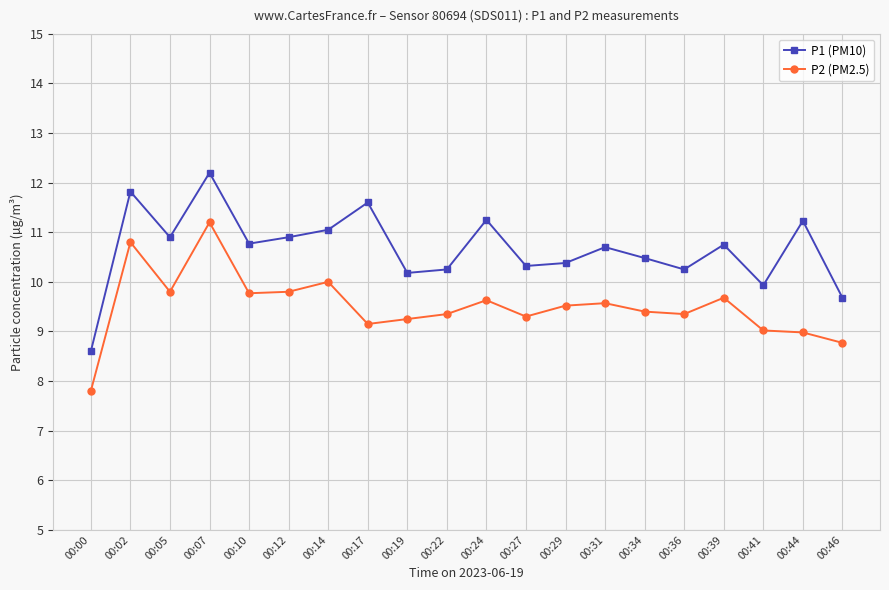

What is the minimum value shown in the chart?

7.8